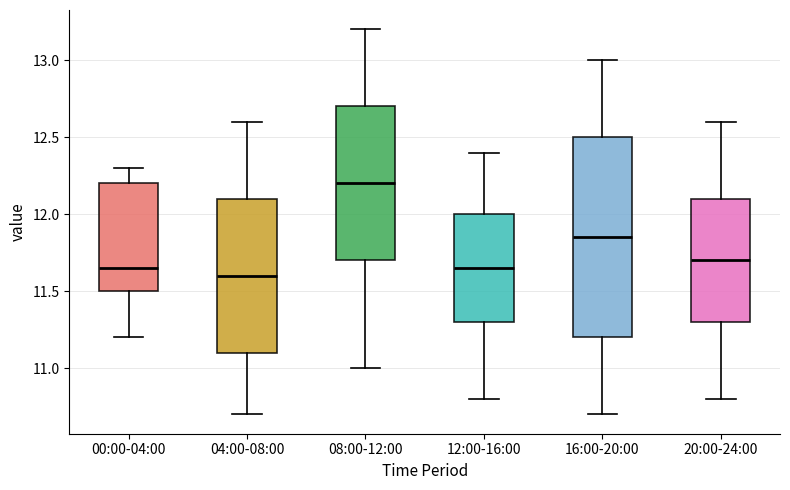

Comparing the boxes themselves (not the whiskers), which one is the tallest?

16:00-20:00